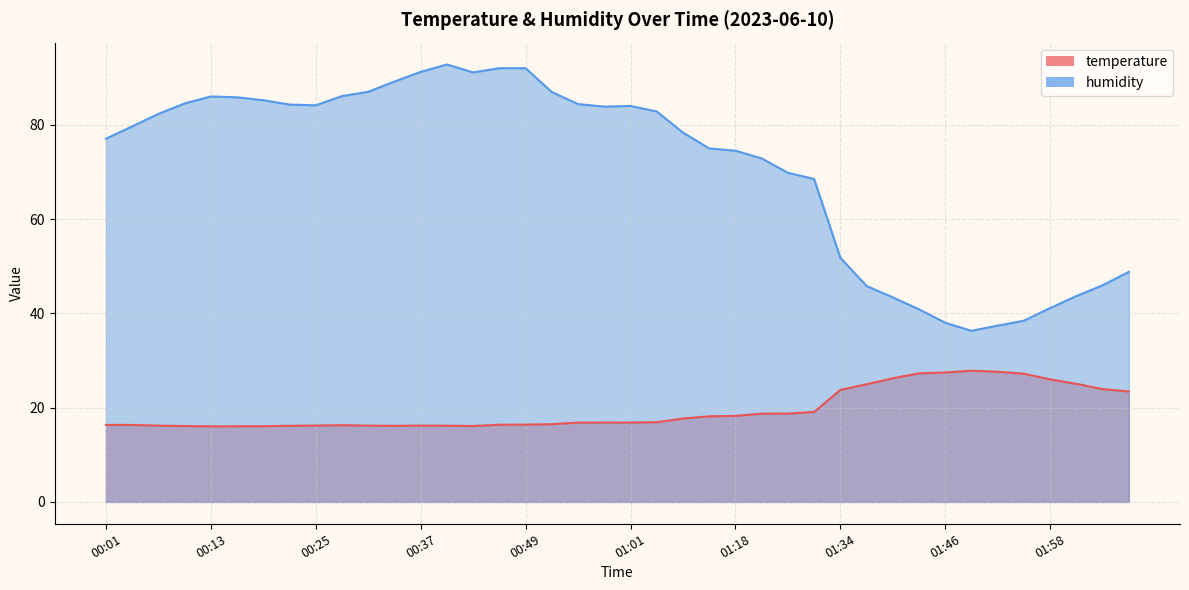

How many interior local peaks does the humidity series have?

4